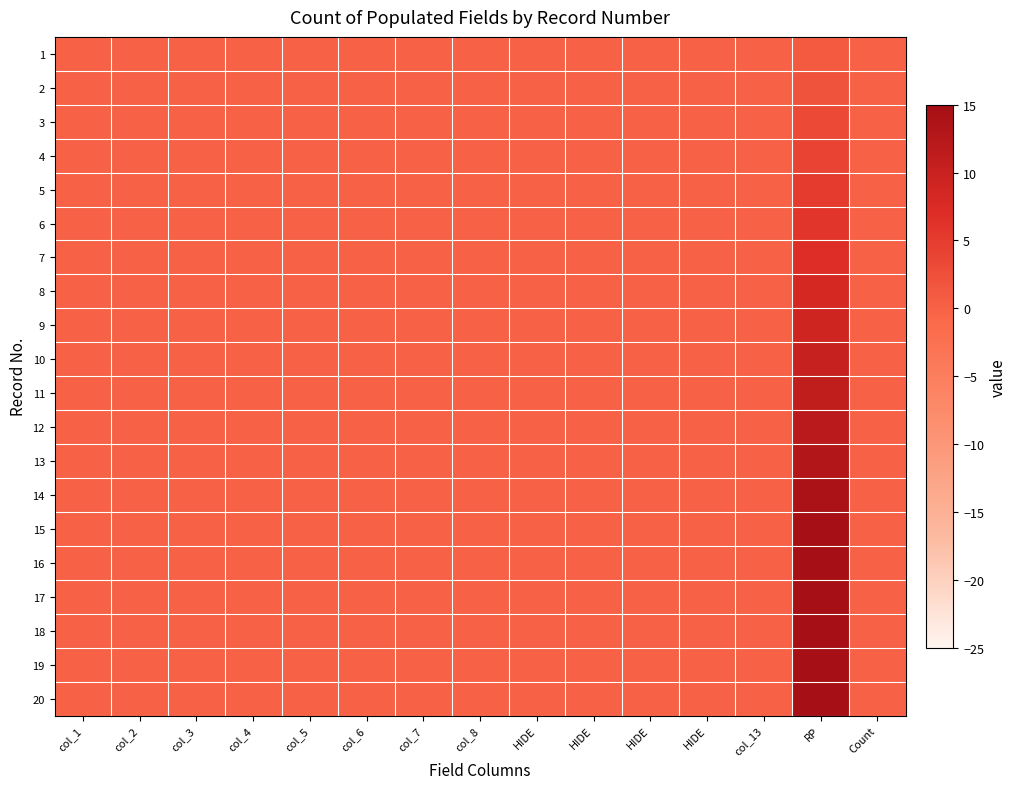

Which category has the highest value across all series?

RP